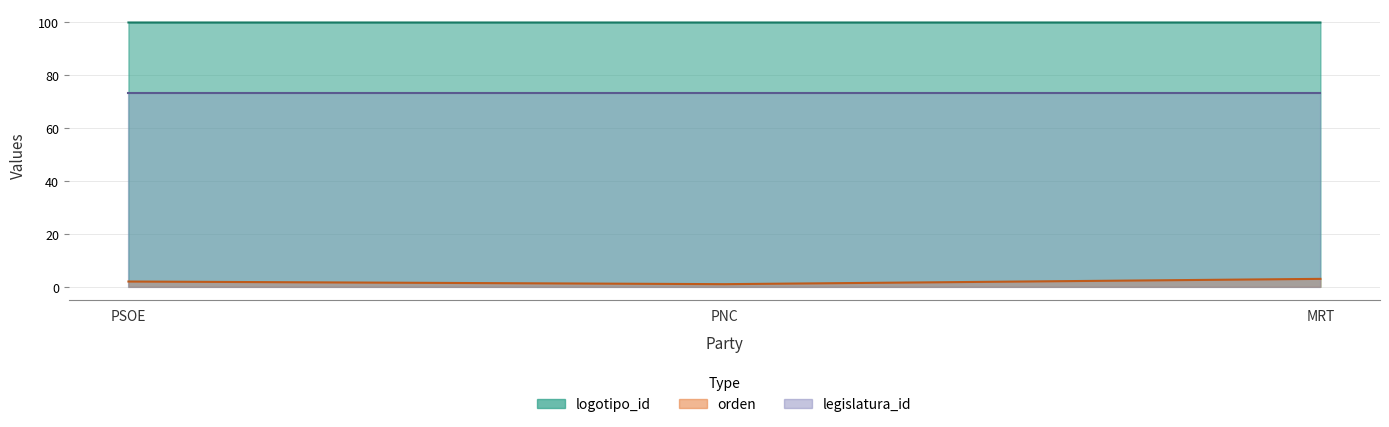

How many categories are shown in the chart?

3